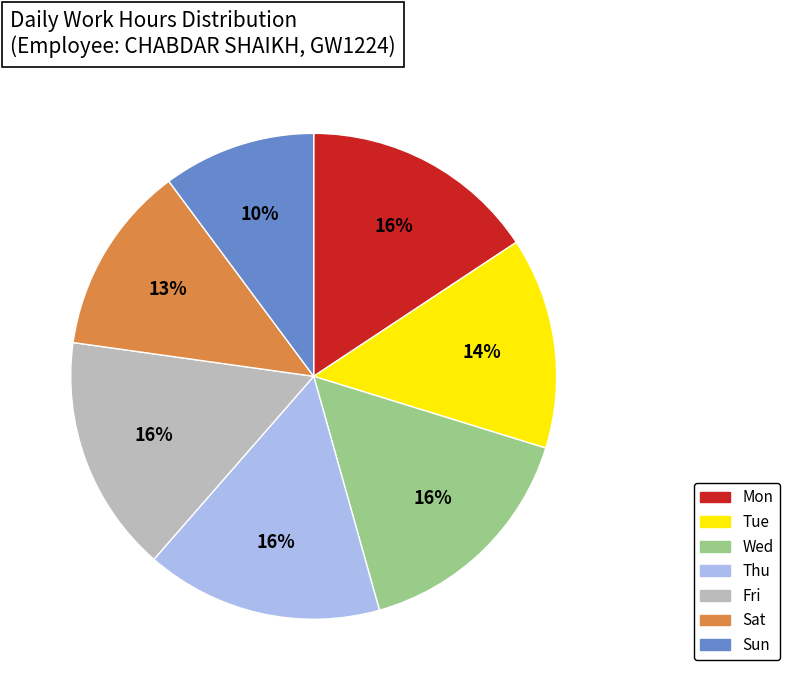

Is it true that Sat is 3% of the pie?

False